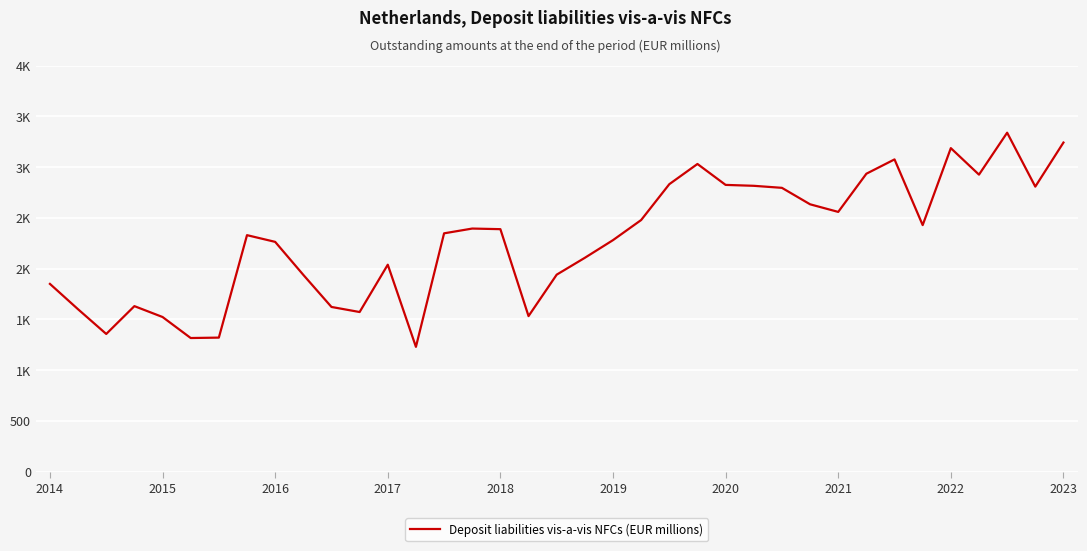

Does the chart have visible grid lines?

Yes